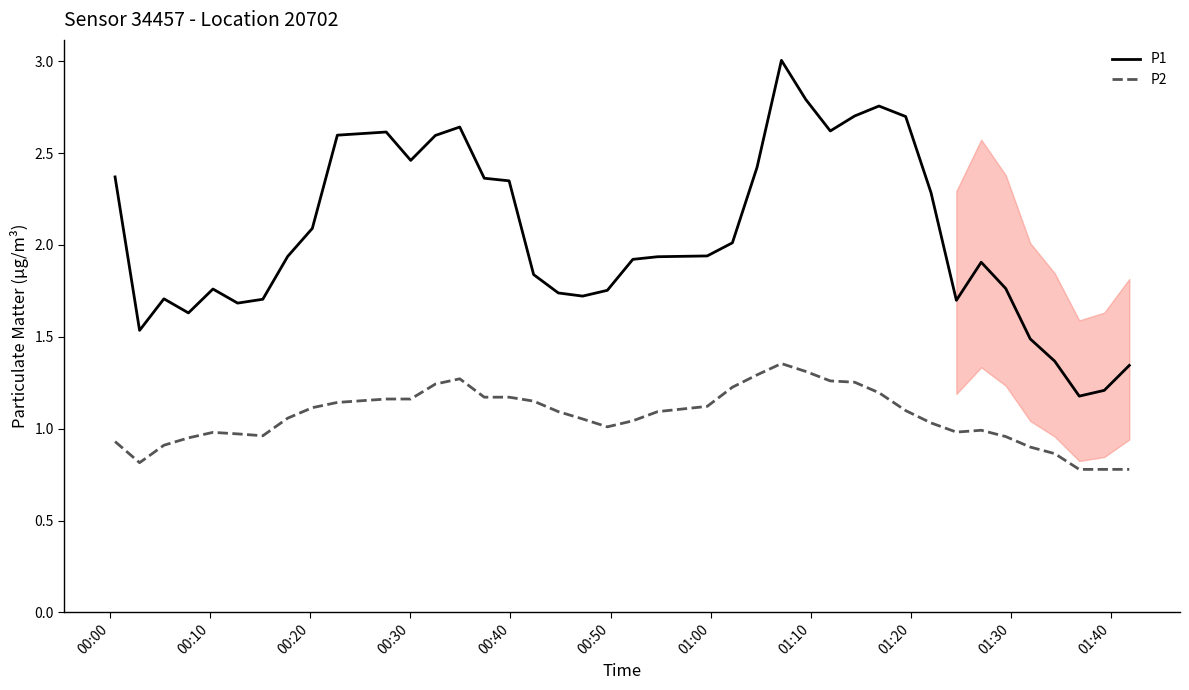

How many lines are shown in the chart?

2